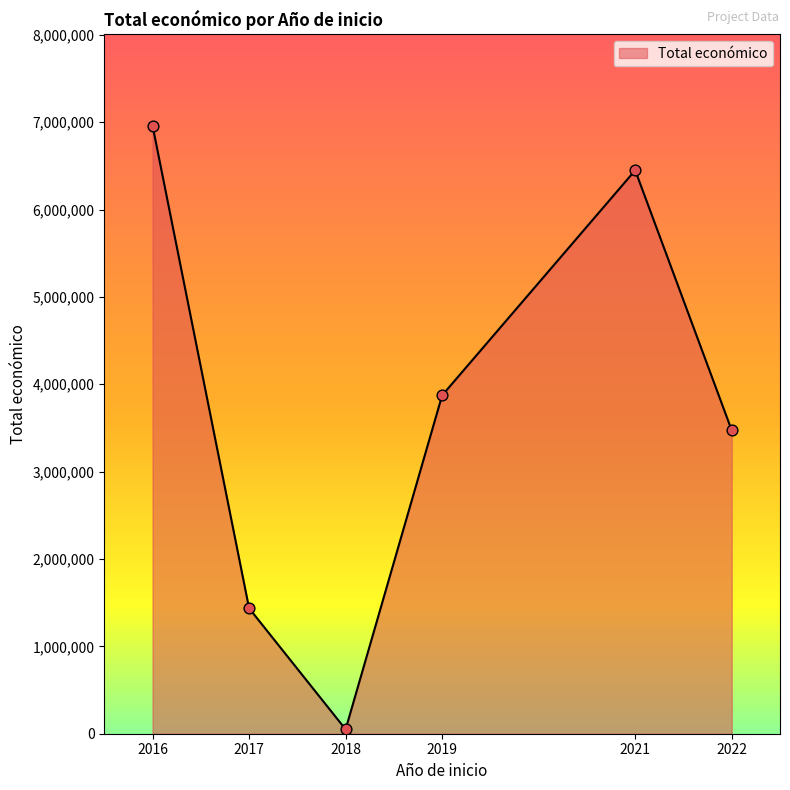

What is the ratio of the value at 2016 to the value at 2021?

1.1